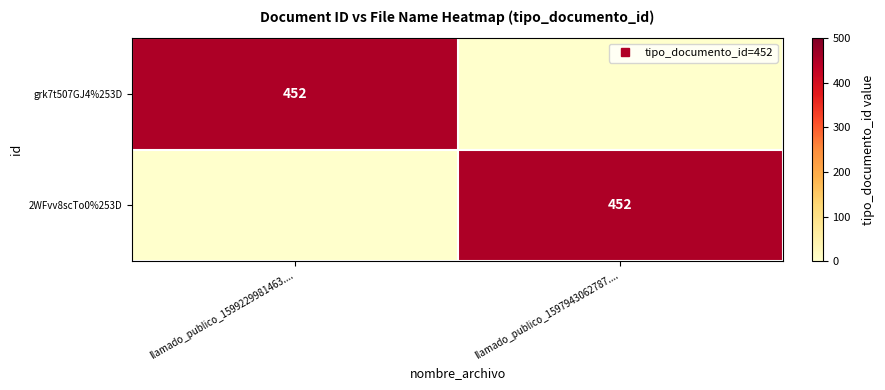

The grk7t507GJ4%253D series shows 0 at llamado_publico_1597943062787..... True or false?

True